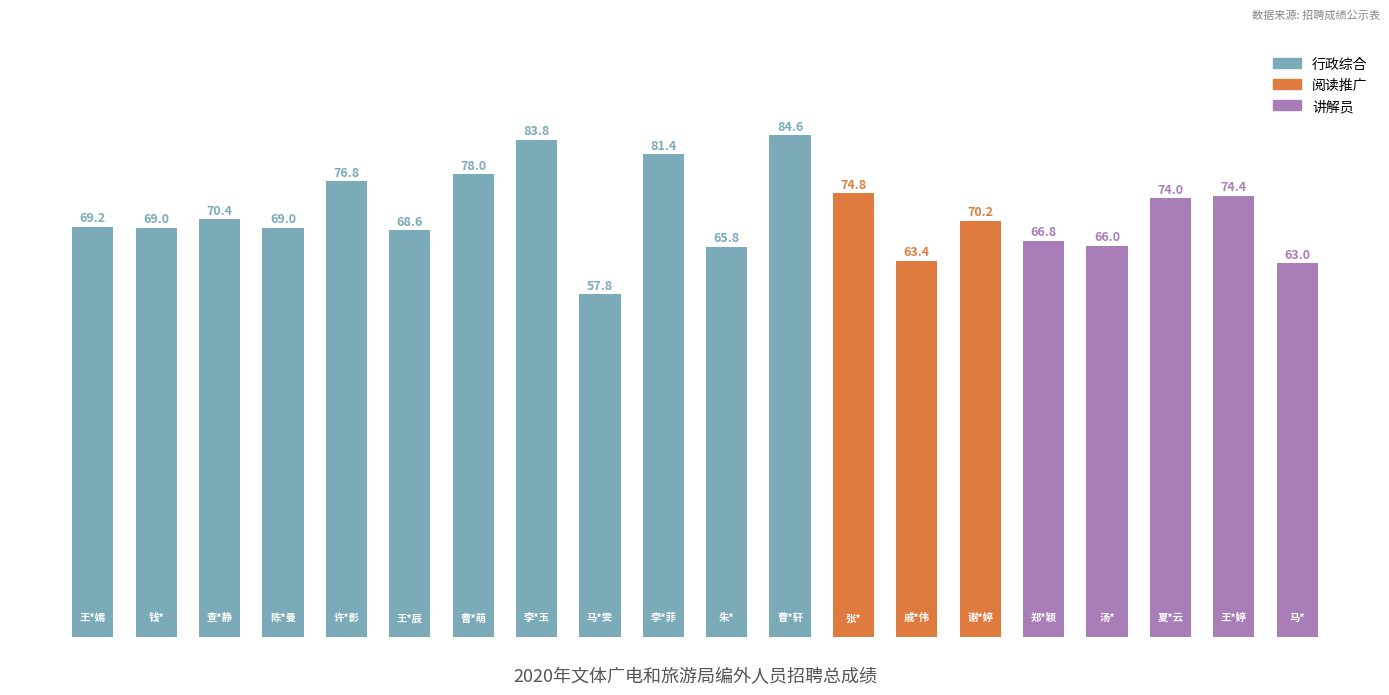

What is the smallest value displayed?

57.8